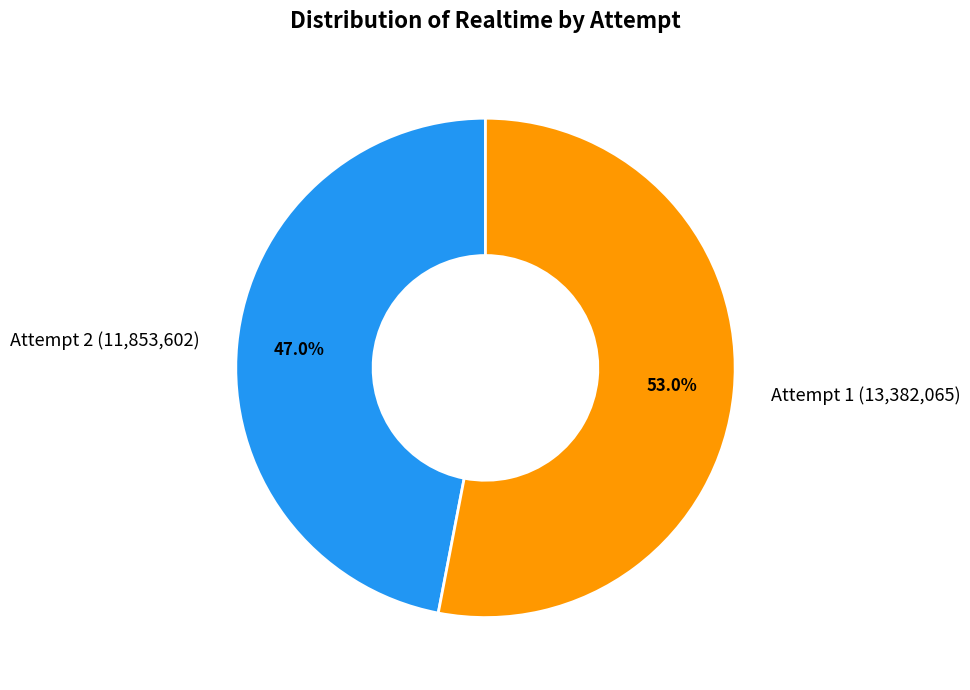

How many slices are in this pie chart?

2